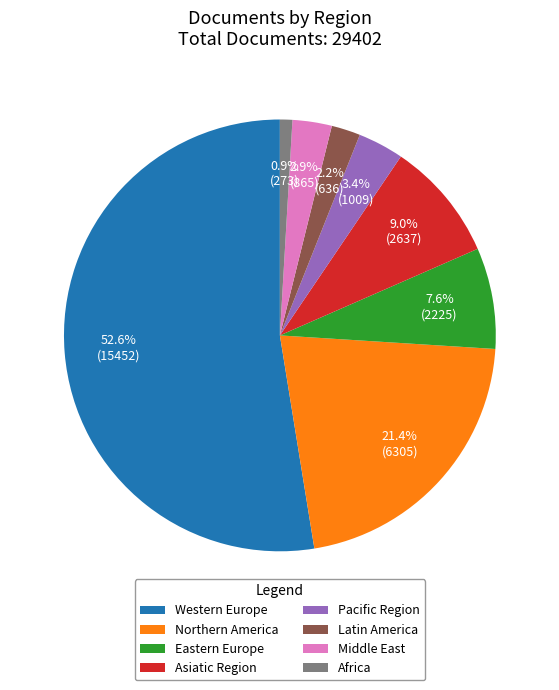

To the nearest percent, what percentage of the pie is Africa?

1%